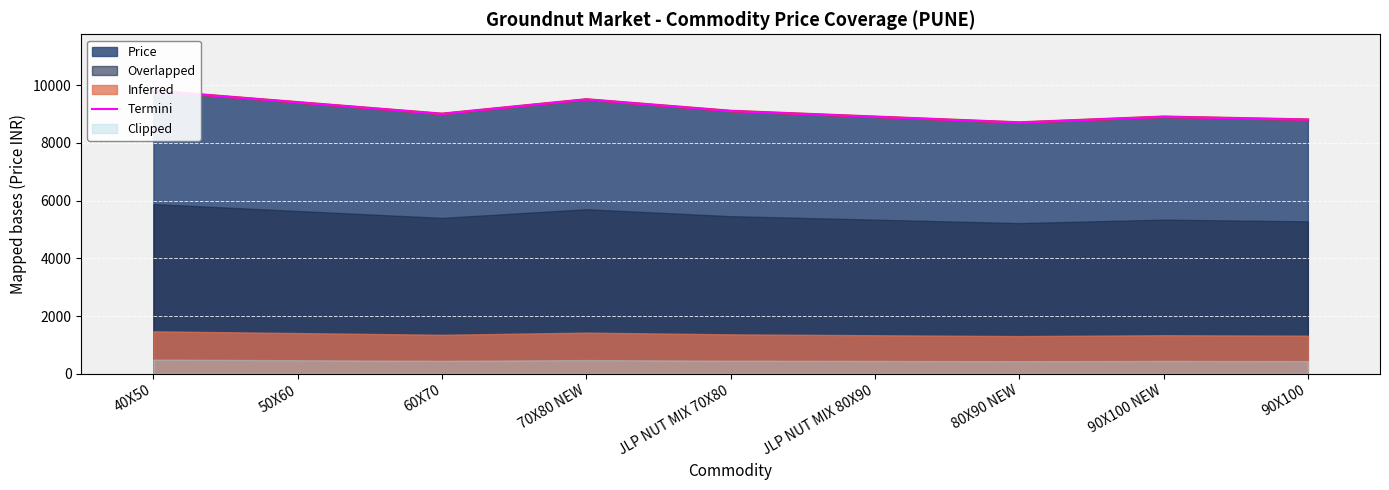

At which label is the value closest to 9250?

50X60